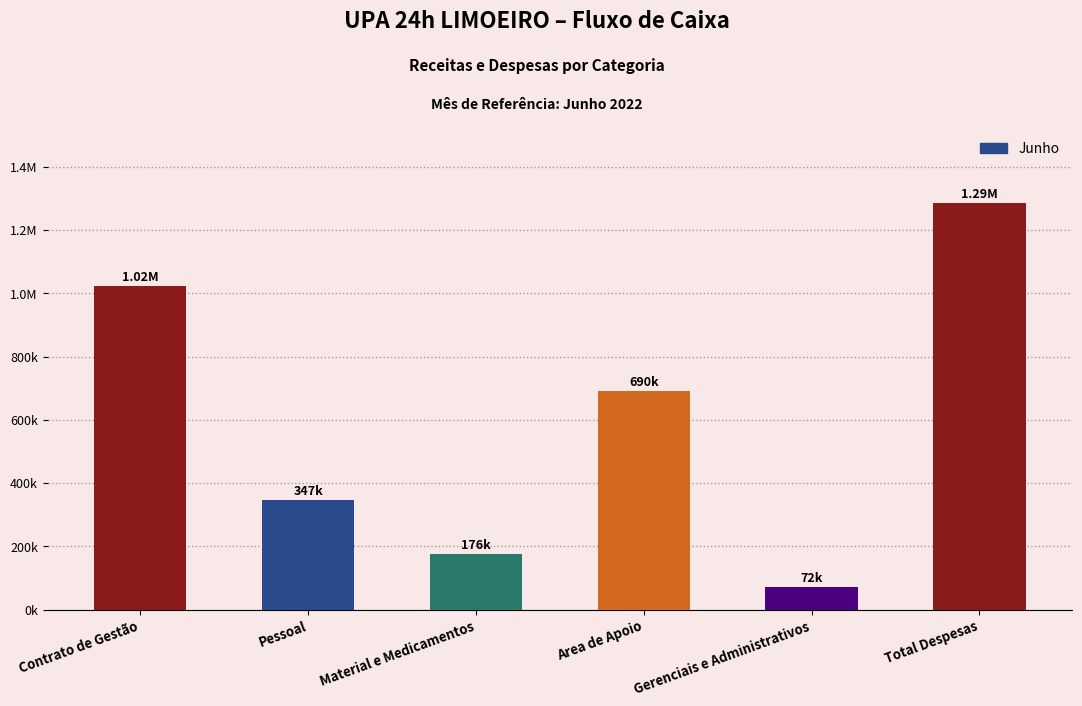

Are the bars horizontal?

No